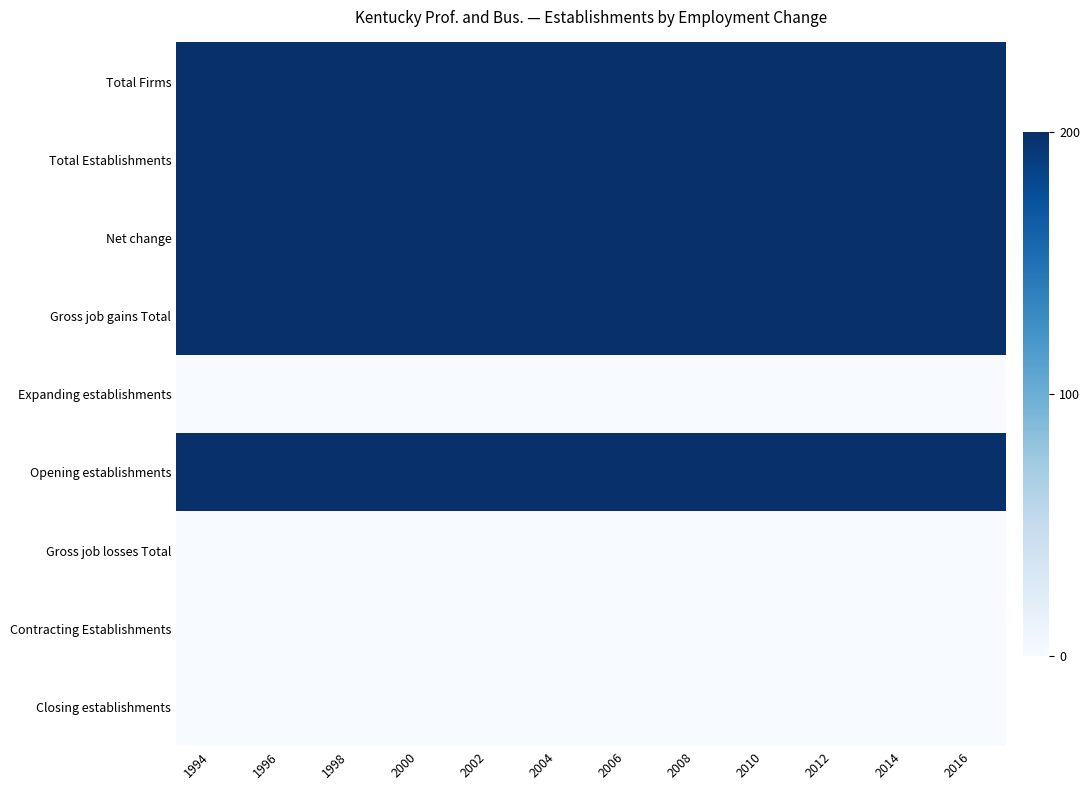

Count the number of data series in this chart.

9